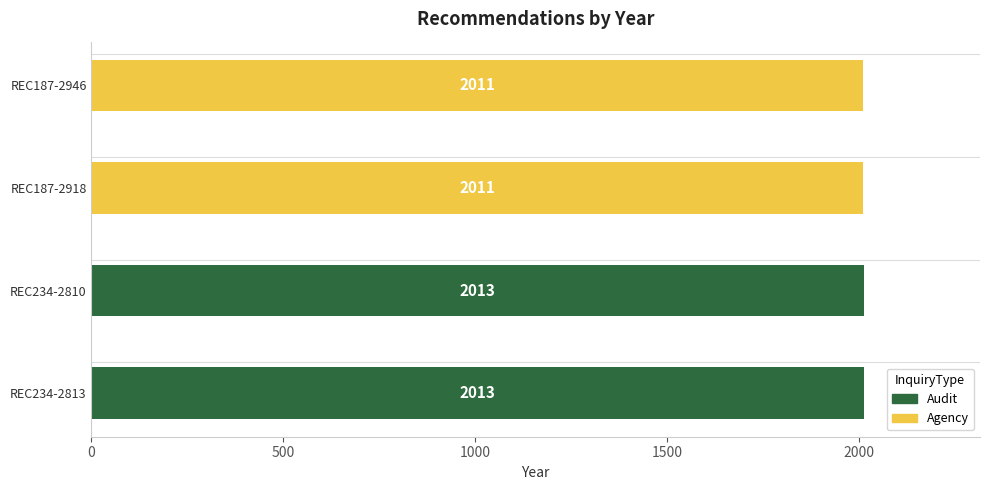

What is the minimum value shown in the chart?

2011